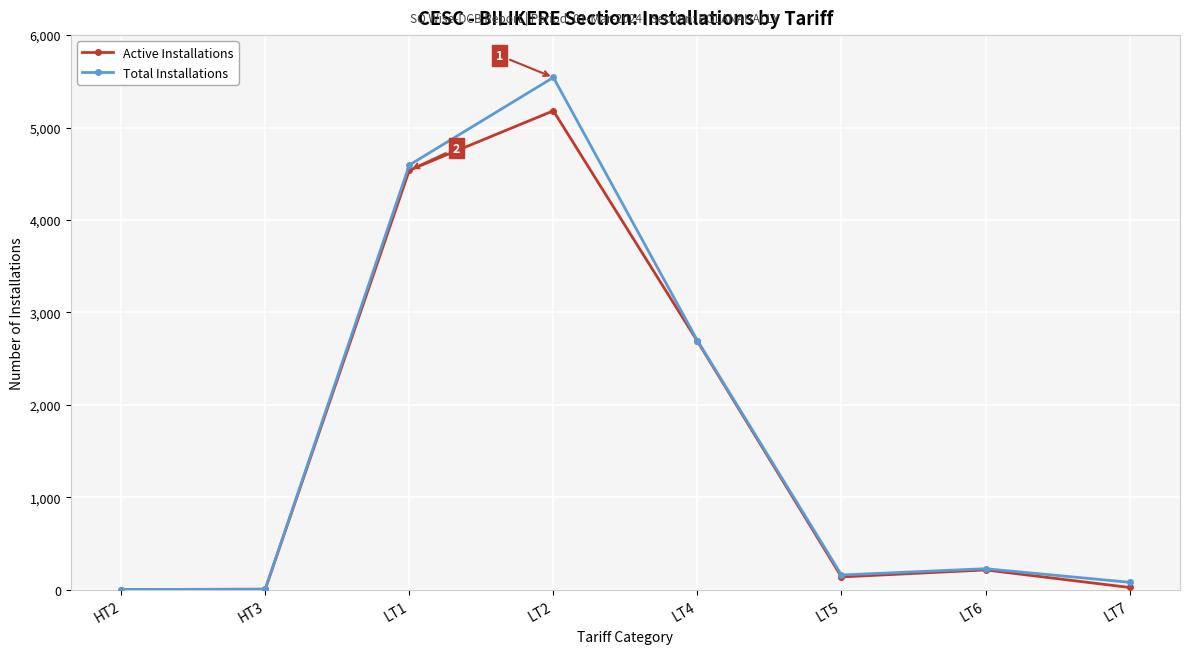

Which series has the widest spread of values?

Total Installations